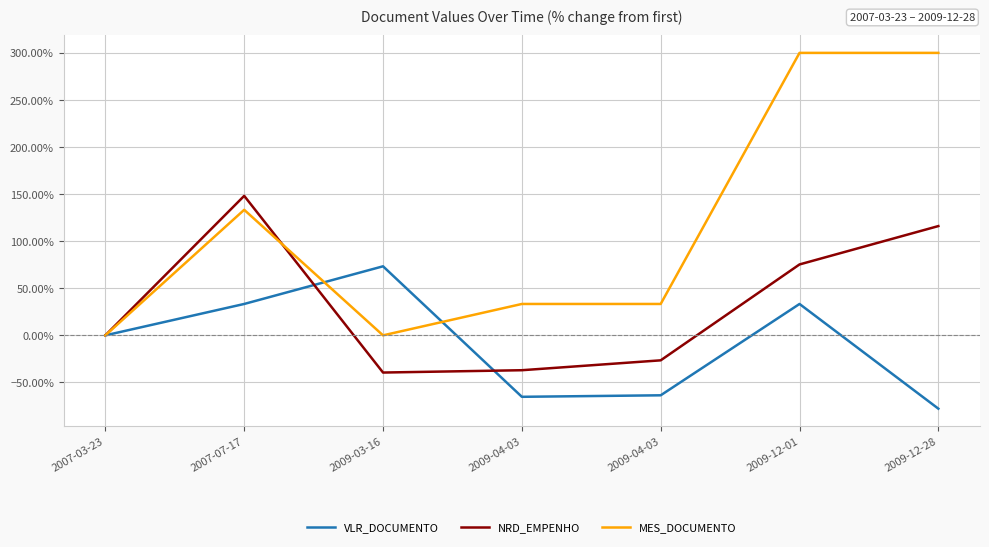

Reading left to right, extract all data points from this chart.

VLR_DOCUMENTO: 2007-03-23=0.0	2007-07-17=33.3	2009-03-16=73.3	2009-04-03=-65.3	2009-04-03=-63.7	2009-12-01=33.3	2009-12-28=-77.9
NRD_EMPENHO: 2007-03-23=0.0	2007-07-17=148.1	2009-03-16=-39.5	2009-04-03=-37.0	2009-04-03=-26.5	2009-12-01=75.3	2009-12-28=116.0
MES_DOCUMENTO: 2007-03-23=0.0	2007-07-17=133.3	2009-03-16=0.0	2009-04-03=33.3	2009-04-03=33.3	2009-12-01=300.0	2009-12-28=300.0